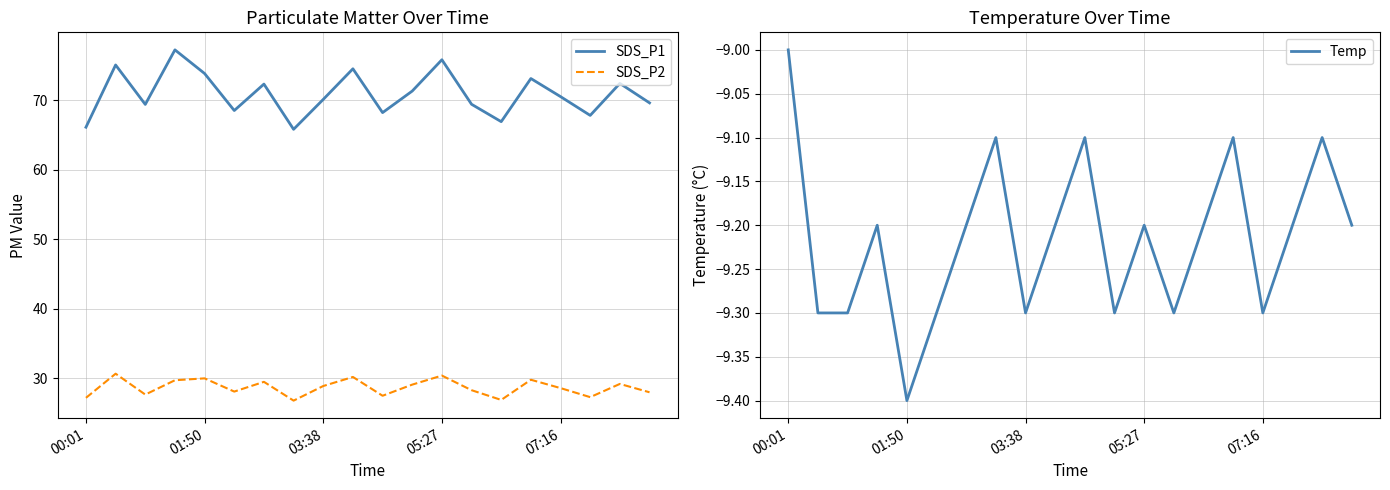

What is the value of the SDS_P1 point at the 8th from the left?

65.8